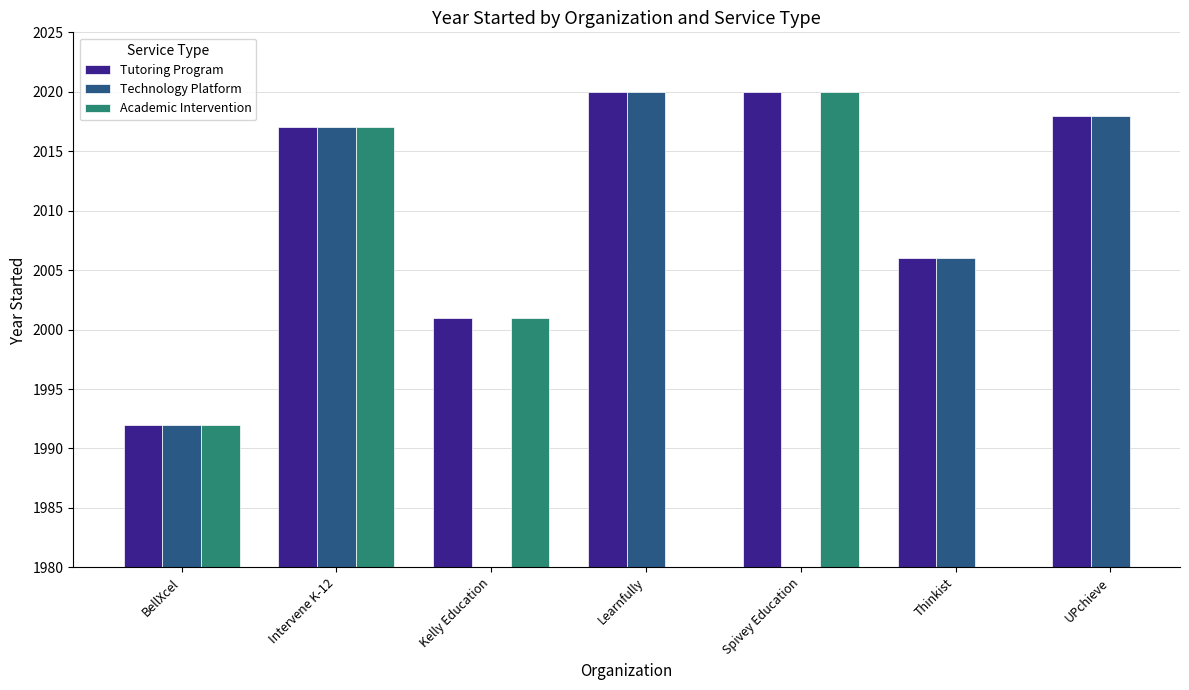

What is the label of the 1st bar from the right?

UPchieve